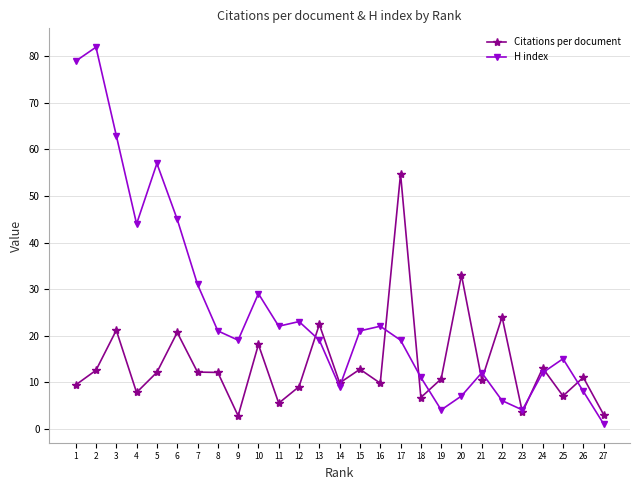

At 25, list the series in order from smallest to largest.

Citations per document, H index